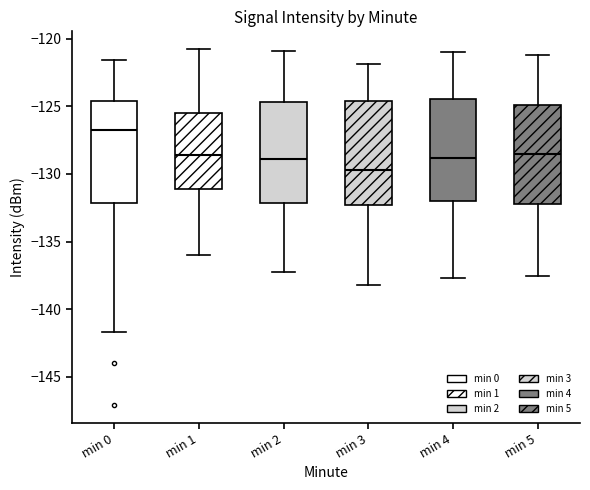

Reading left to right, read every box against the y-axis: the position of its median line, the range the box covers, and the ends of its whiskers. The values are not printed on the chart, so give them approximately, as read against the axis.

min 0: median -126.5, box -132.0 to -124.5, whiskers -141.5 to -121.5
min 1: median -128.5, box -131.0 to -125.5, whiskers -136.0 to -121.0
min 2: median -129.0, box -132.0 to -124.5, whiskers -137.0 to -121.0
min 3: median -129.5, box -132.5 to -124.5, whiskers -138.0 to -122.0
min 4: median -129.0, box -132.0 to -124.5, whiskers -137.5 to -121.0
min 5: median -128.5, box -132.0 to -125.0, whiskers -137.5 to -121.0